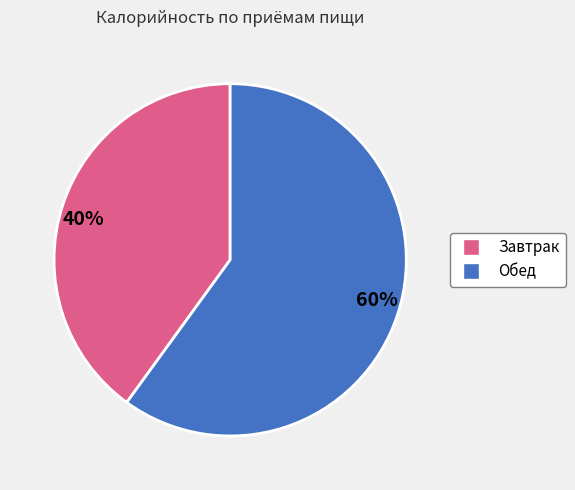

What is the smallest slice in the pie chart?

40%